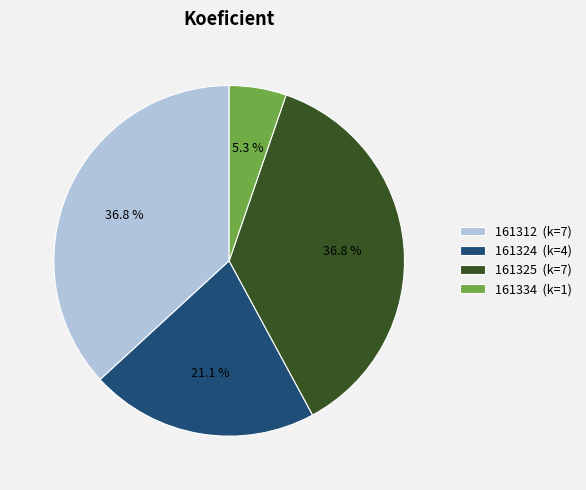

To the nearest percent, what portion does 161334 represent?

5%